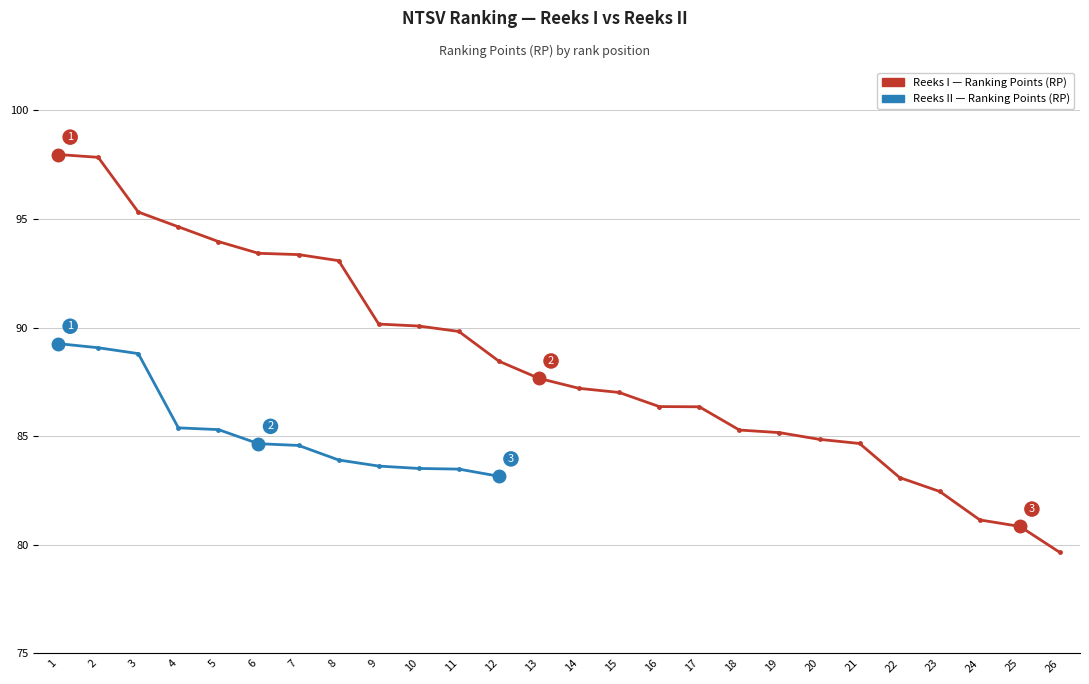

Which series has the largest total across all categories?

Reeks I — RP